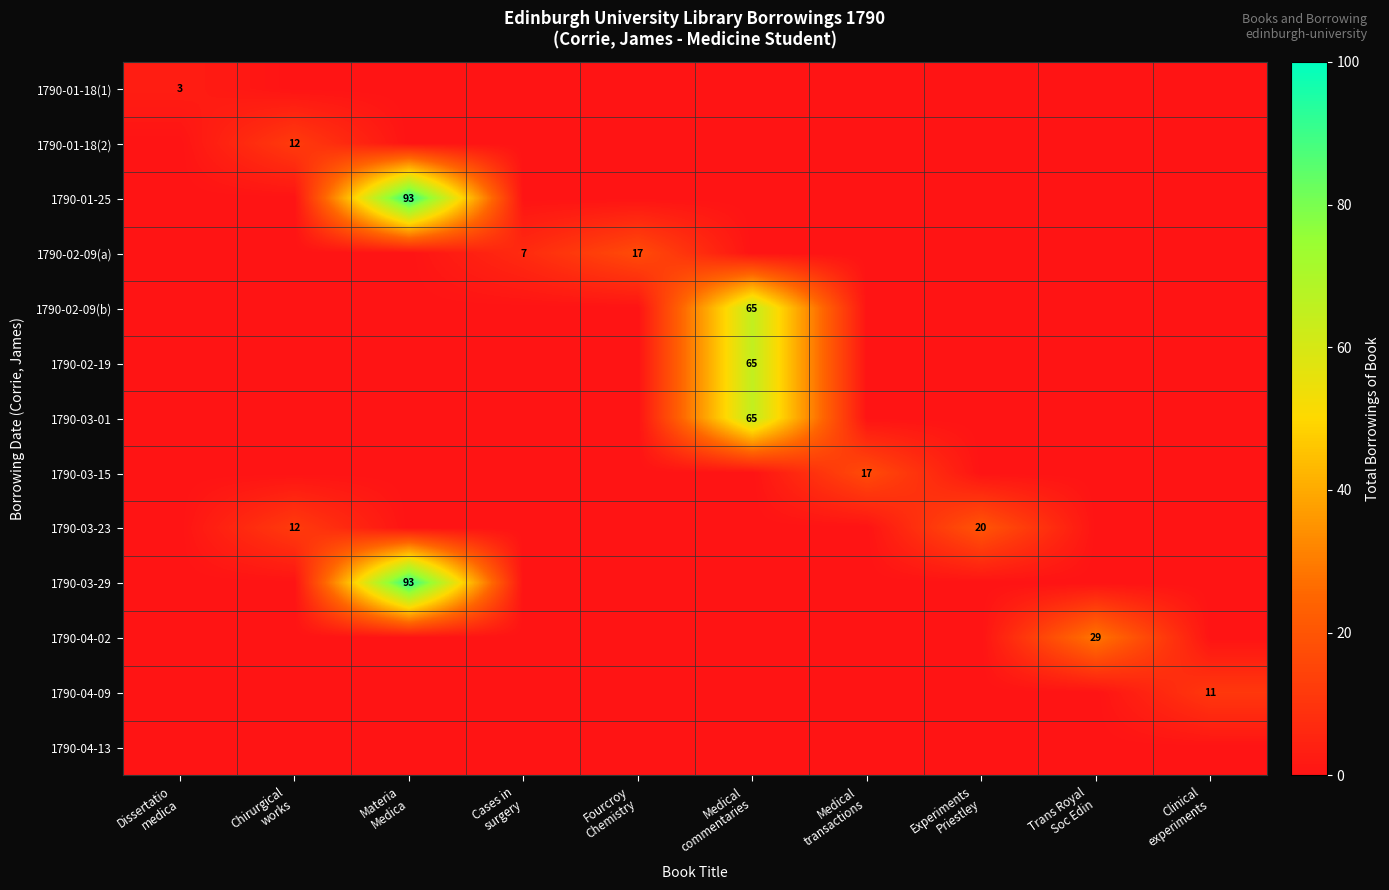

The 1790-04-13 series shows 0 at Dissertatio medica. True or false?

True